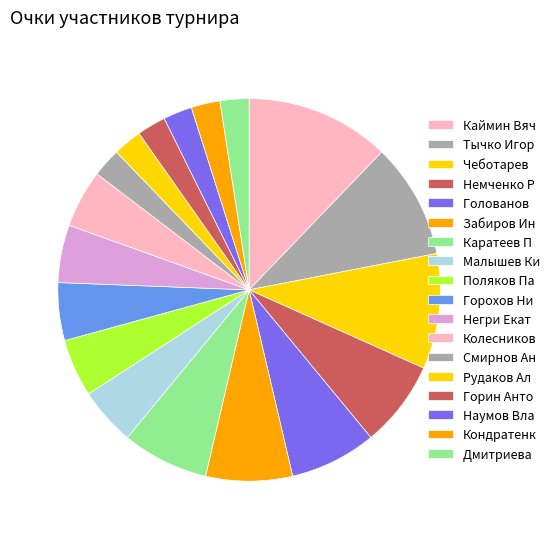

Count the number of slices in the pie.

18